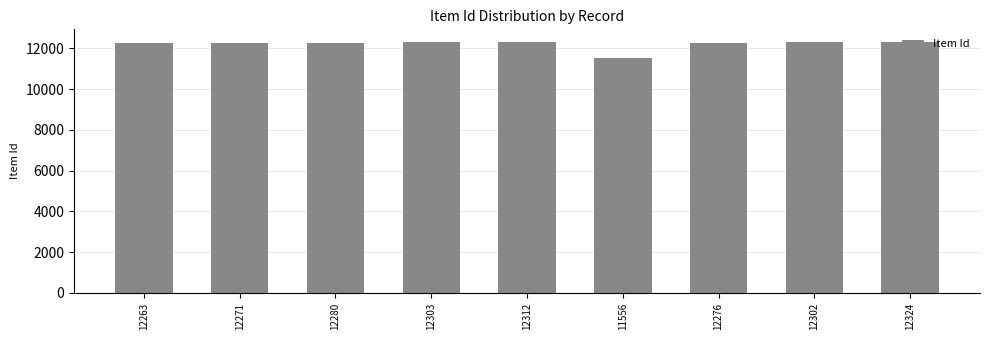

What position from the right is 12271?

8